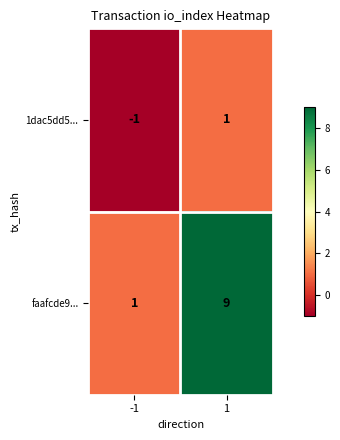

What is the total value across all series at 1?

10